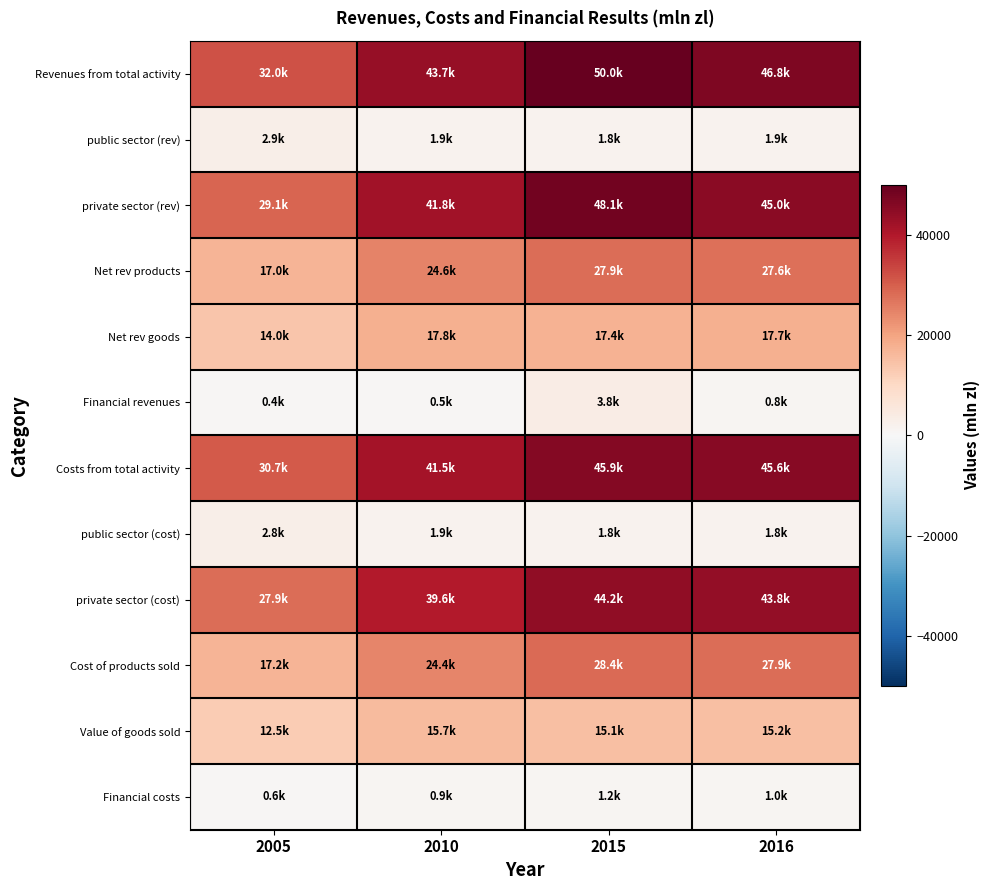

Reading right to left, transcribe all the data shown in this chart.

Revenues from total activity: 2016=46831.4	2015=49957.9	2010=43697.5	2005=31966.4
public sector (rev): 2016=1862.5	2015=1833.5	2010=1925.3	2005=2857.3
private sector (rev): 2016=44968.9	2015=48124.4	2010=41772.2	2005=29109.1
Net rev products: 2016=27574.5	2015=27923.5	2010=24622.0	2005=16950.8
Net rev goods: 2016=17713.4	2015=17363.5	2010=17758.8	2005=13961.6
Financial revenues: 2016=786.4	2015=3801.4	2010=533.5	2005=439.4
Costs from total activity: 2016=45586.7	2015=45936.2	2010=41519.8	2005=30726.5
public sector (cost): 2016=1816.8	2015=1770.0	2010=1880.4	2005=2836.6
private sector (cost): 2016=43769.9	2015=44166.2	2010=39639.4	2005=27889.9
Cost of products sold: 2016=27936.9	2015=28392.9	2010=24362.8	2005=17158.0
Value of goods sold: 2016=15204.9	2015=15110.3	2010=15720.0	2005=12495.6
Financial costs: 2016=1040.2	2015=1151.6	2010=876.3	2005=554.5